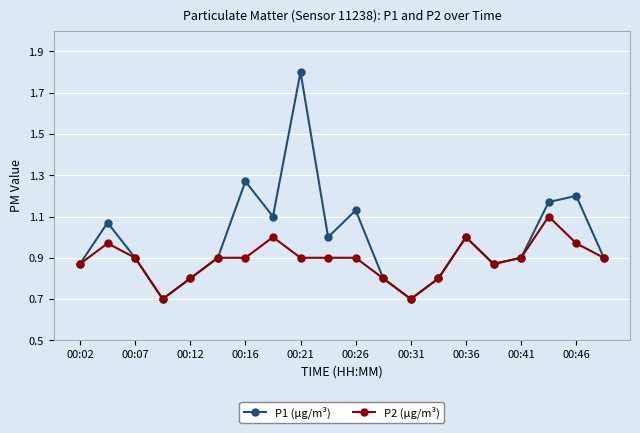

Is this an area chart (filled region under the line)?

No